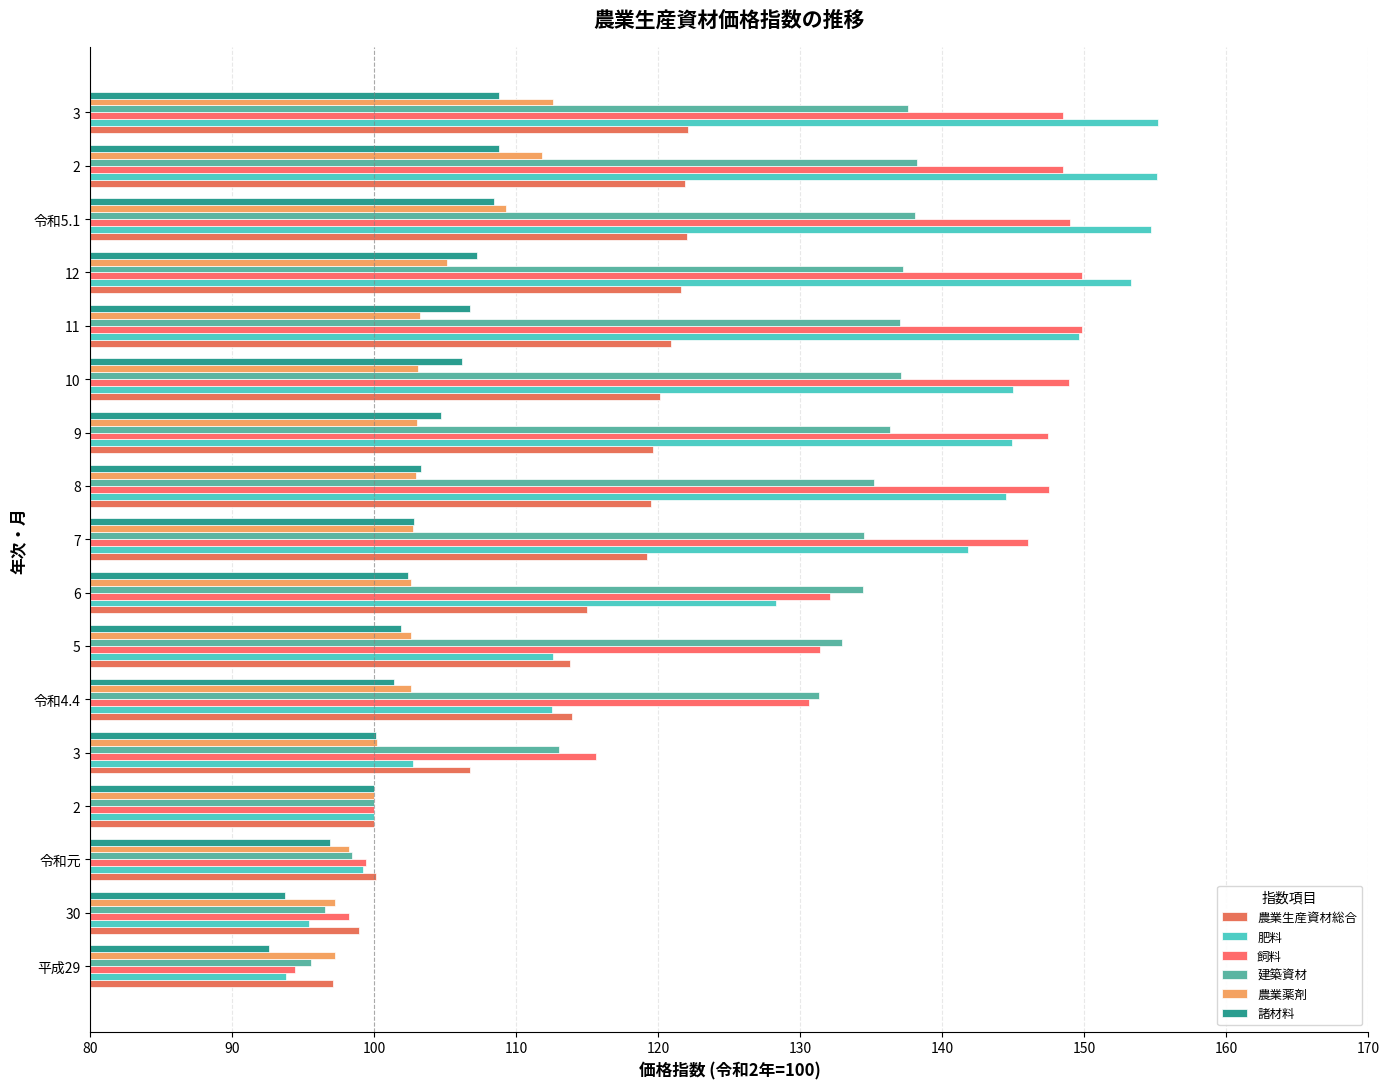

What is the greatest value displayed?

155.2